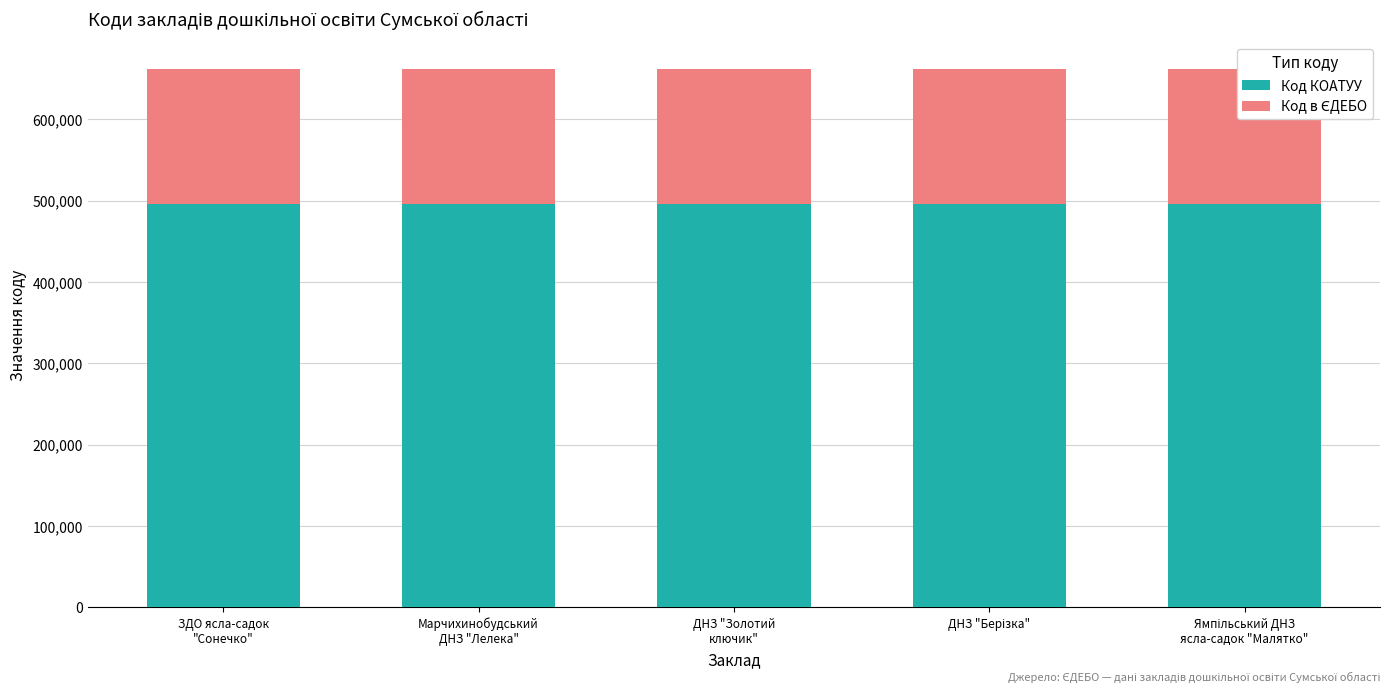

What is the label of the 4th bar from the right?

Марчихинобудський
ДНЗ "Лелека"